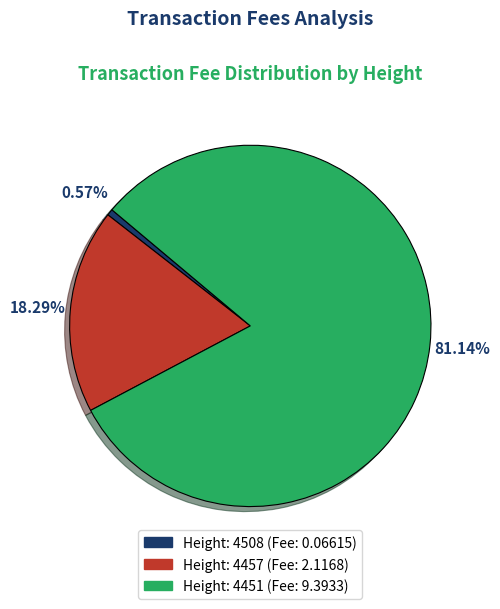

Is there a majority slice in this chart?

Yes